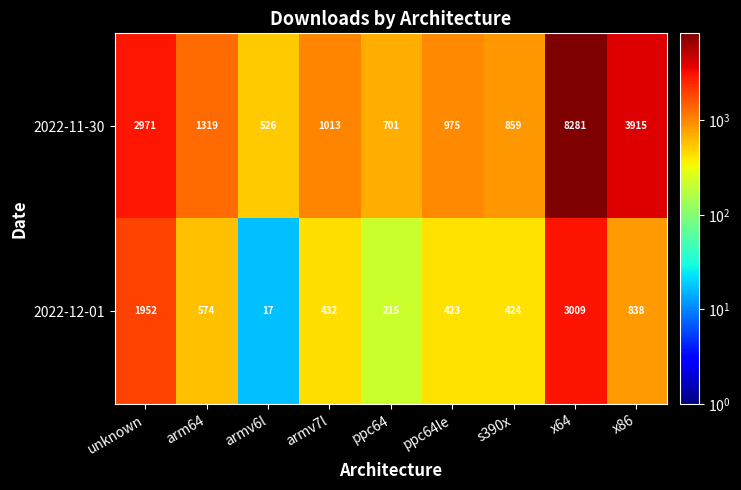

At how many categories does at least one series exceed 5121?

1